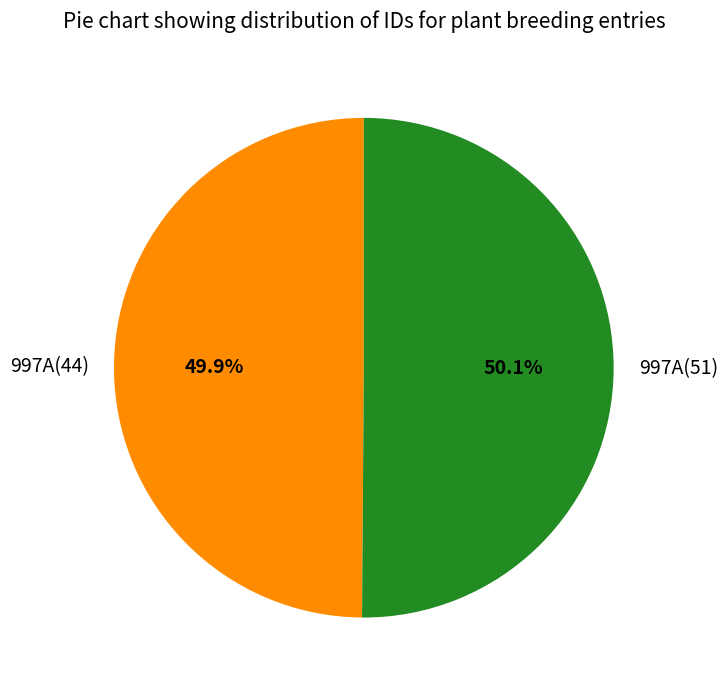

Approximately how many times larger is the value at 997A(44) compared to 997A(51)?

1.0